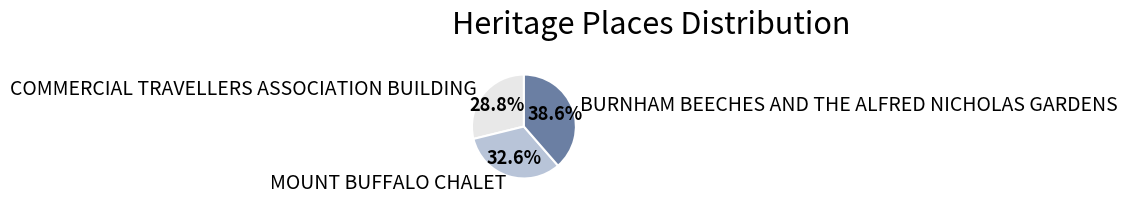

Rank the categories by value from lowest to highest.

COMMERCIAL TRAVELLERS ASSOCIATION BUILDING, MOUNT BUFFALO CHALET, BURNHAM BEECHES AND THE ALFRED NICHOLAS GARDENS